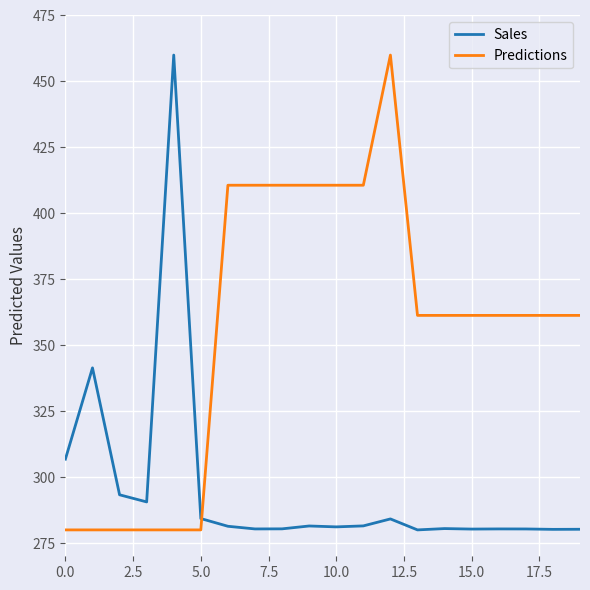

Which series ends up on top after the final intersection of Predictions and Sales?

Predictions